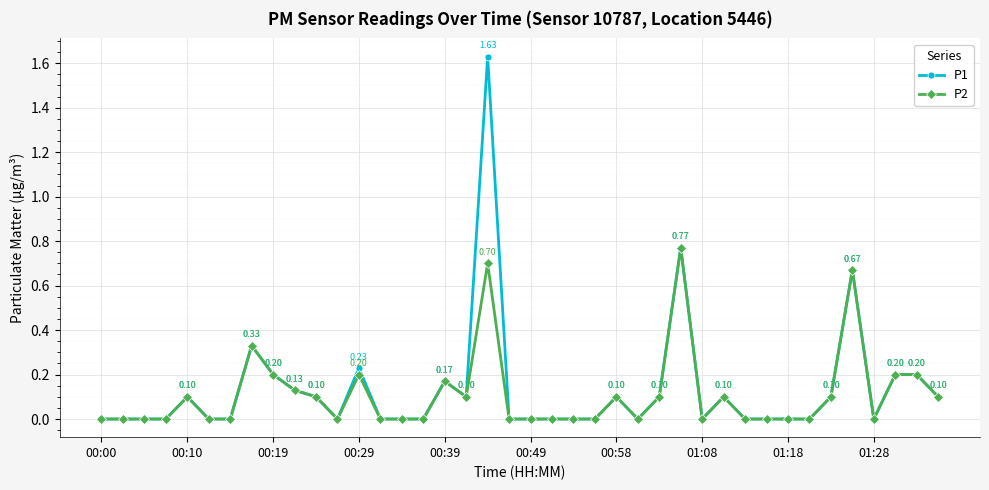

Count the number of categories in the chart.

40